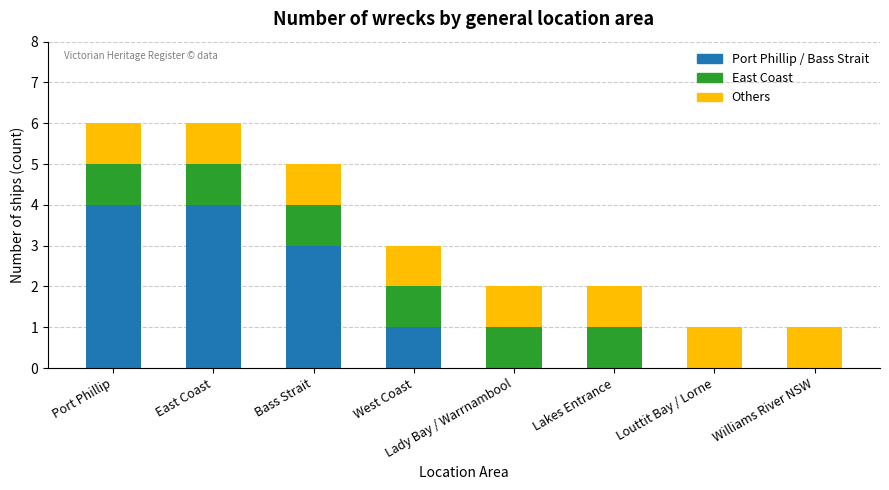

What is the highest value of the Port Phillip / Bass Strait series?

4